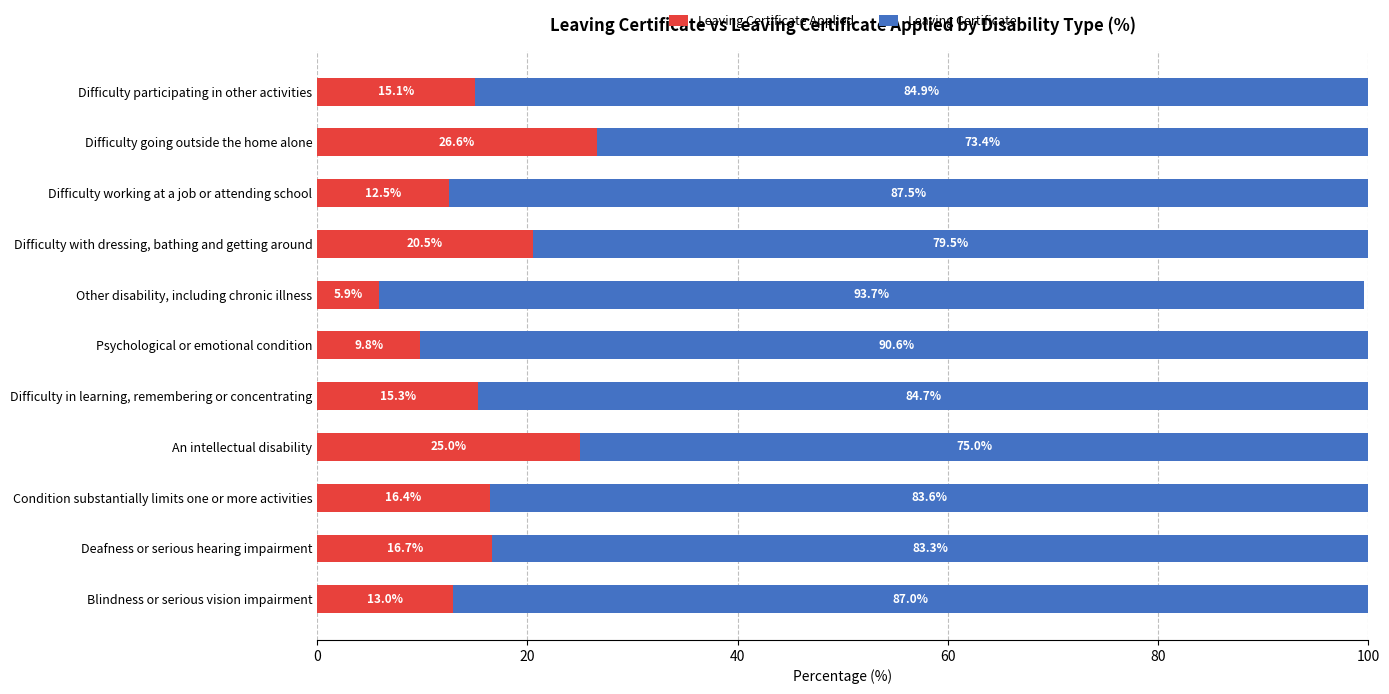

What is the total value across all series at An intellectual disability?

100.0